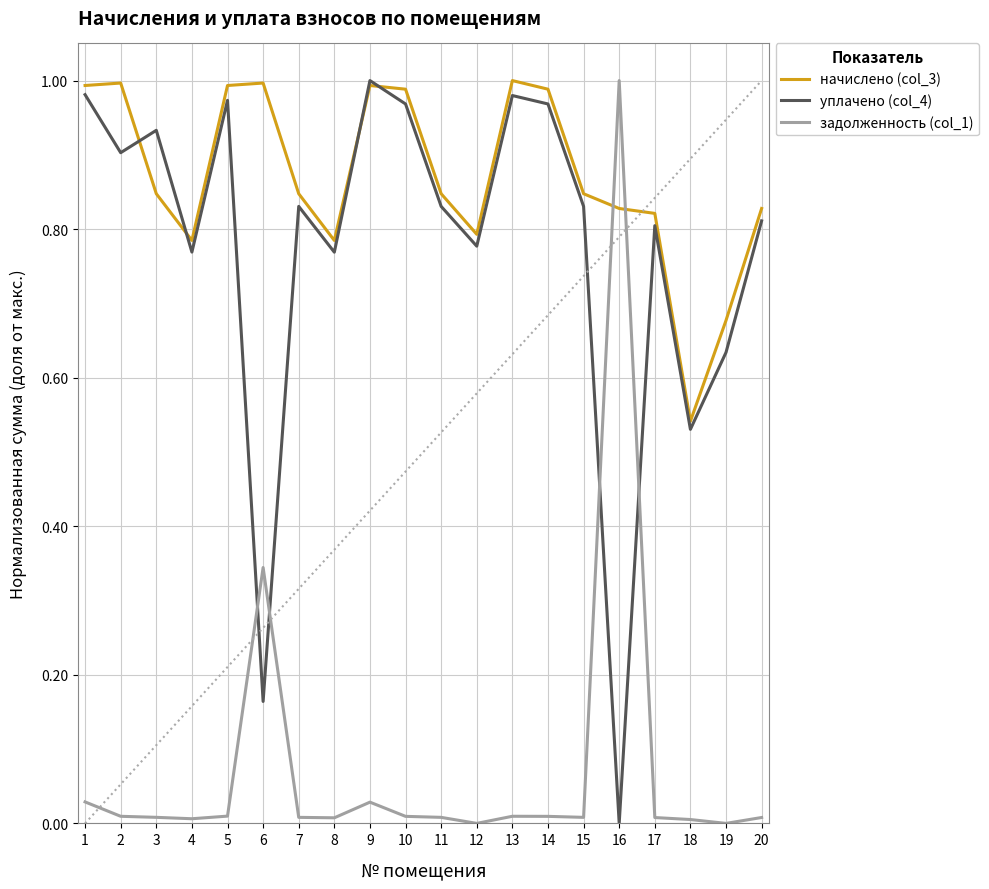

True or false: задолженность (col_1) and начислено (col_3) intersect in this chart.

True